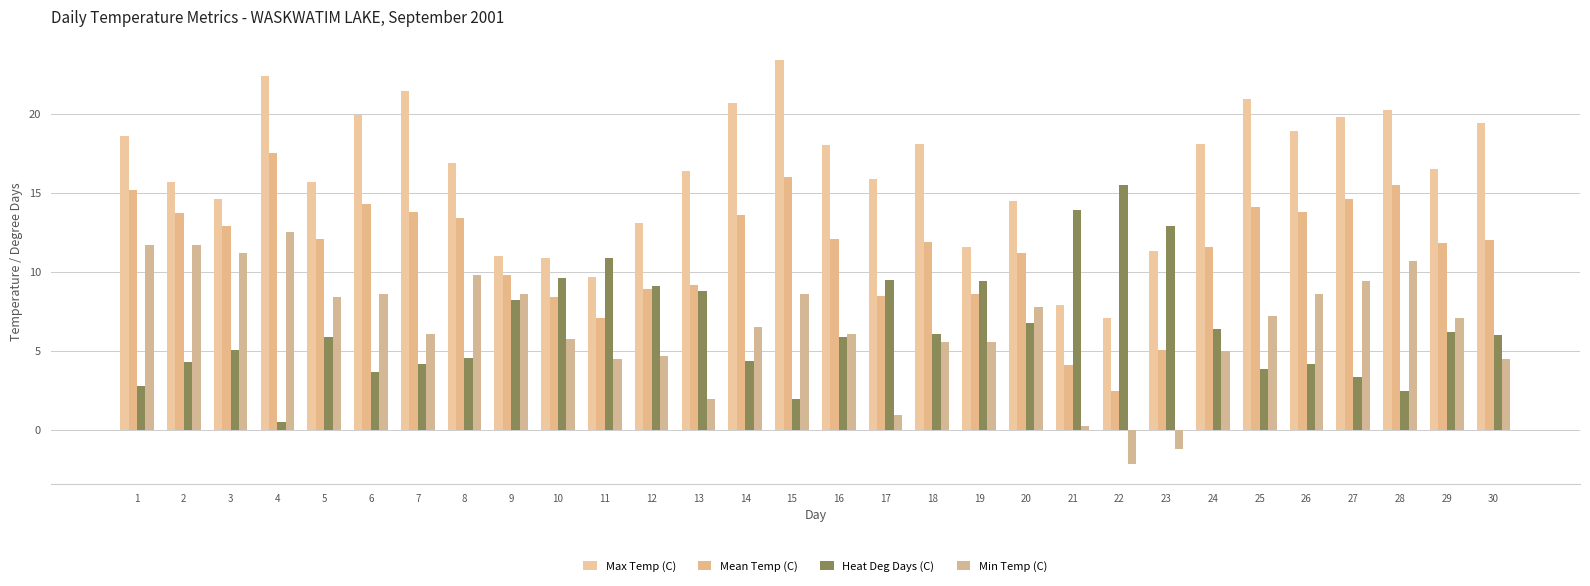

Is it true that Mean Temp (C) equals 11.8 at 29?

True